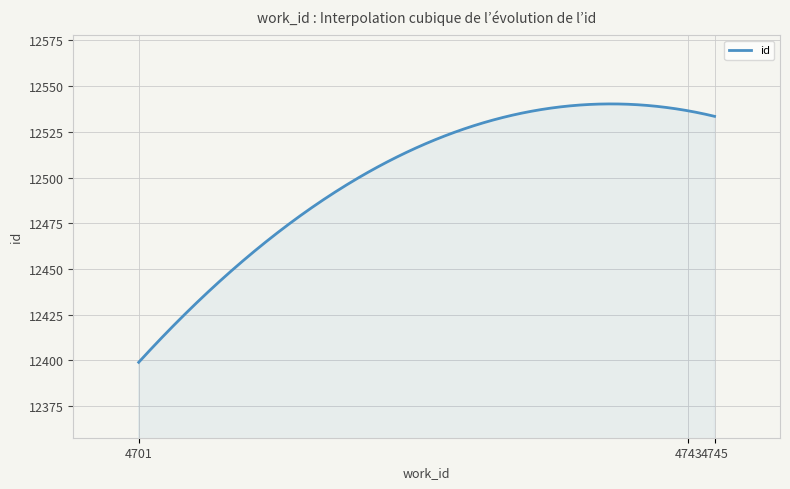

What is the difference between the maximum and minimum values?

141.3